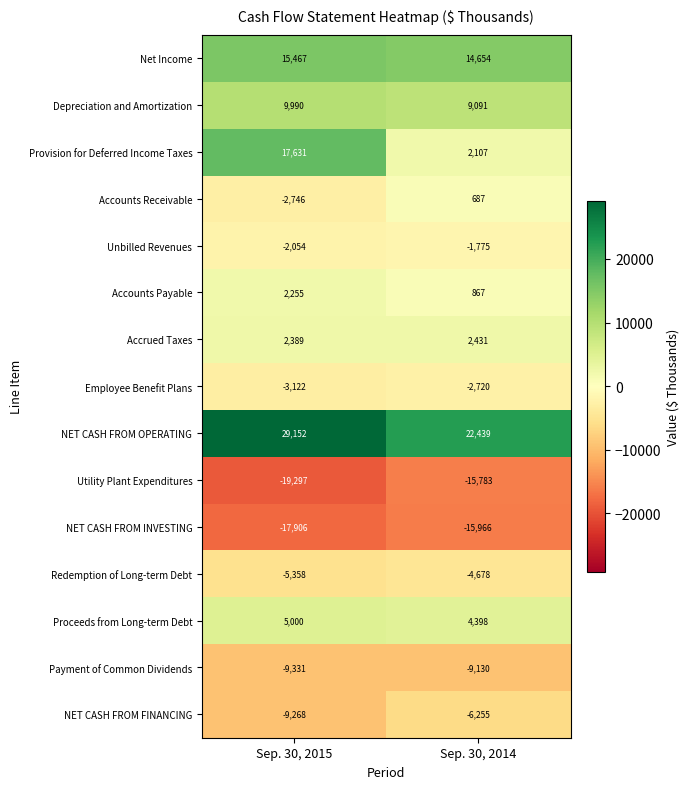

Which category has the highest value across all series?

Sep. 30, 2015